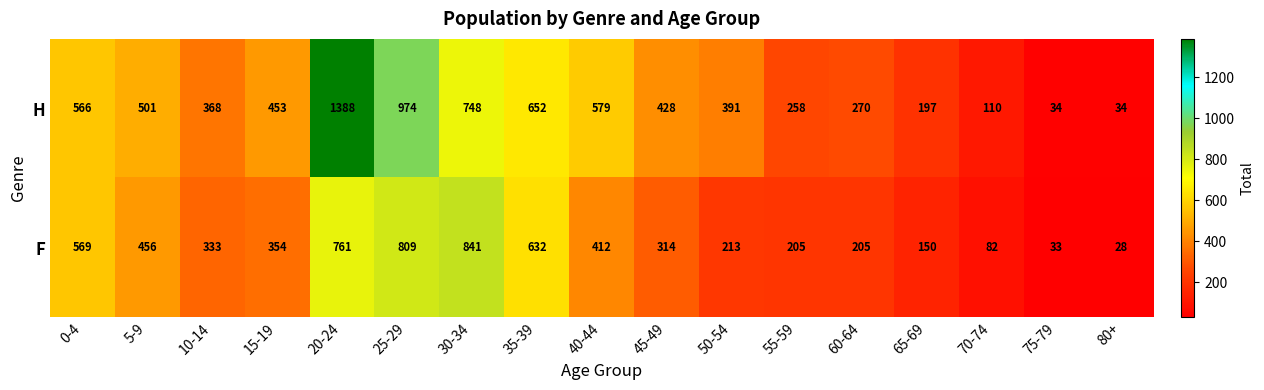

True or false: F has a value of 297 at 60-64.

False